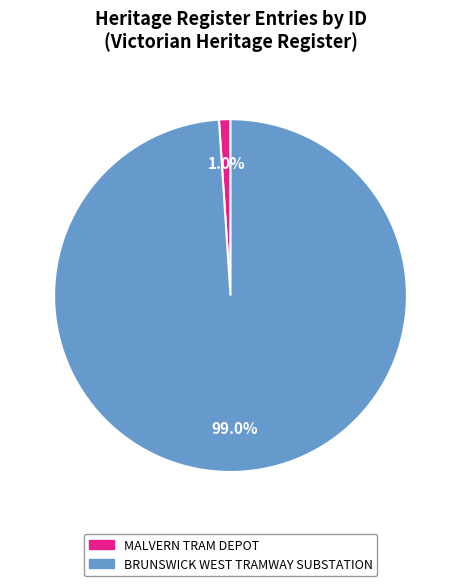

To the nearest percent, what portion does BRUNSWICK WEST TRAMWAY SUBSTATION represent?

99%